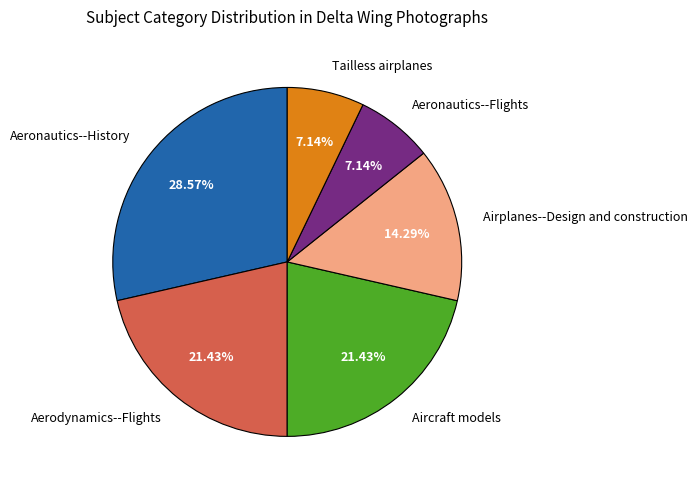

Do Aeronautics--Flights and Aircraft models together represent more than half of the pie?

No